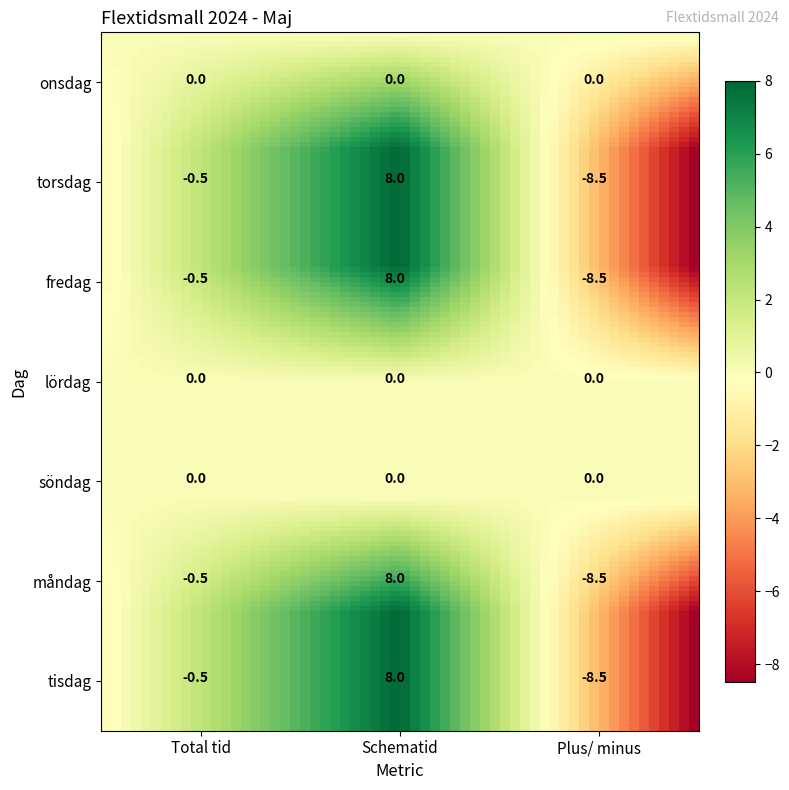

The value of måndag at Plus/ minus is -8.5. True or false?

True